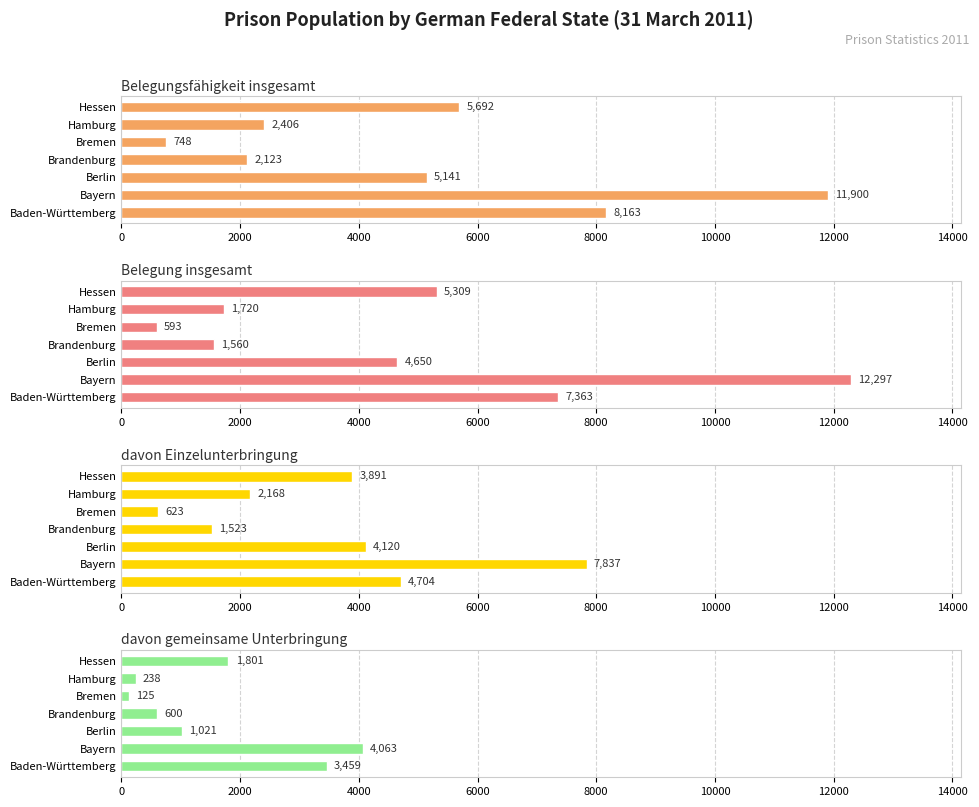

The value of Belegung insgesamt at Bayern is 3915. True or false?

False